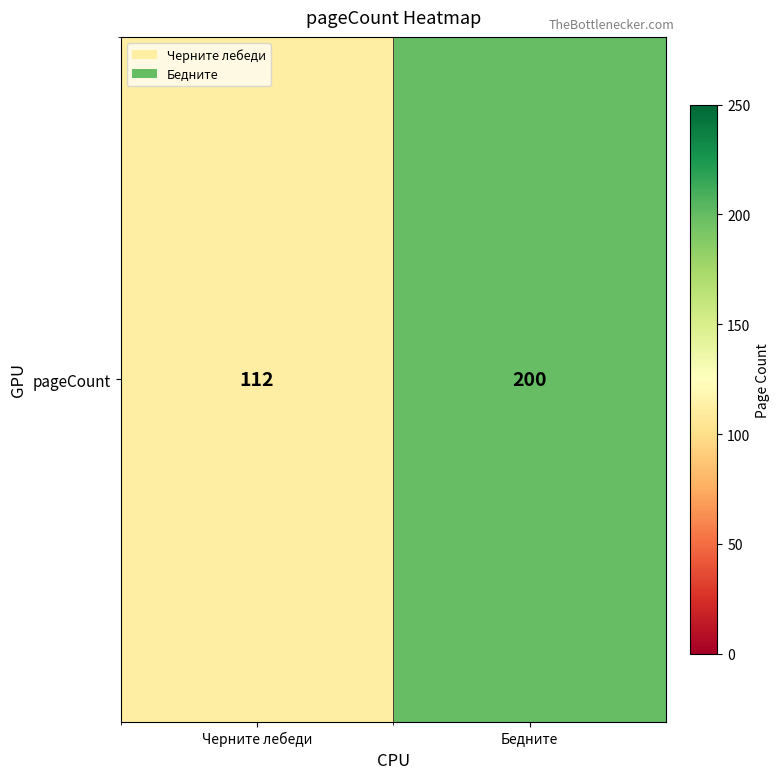

What is the change in value from Черните лебеди to Бедните?

+88